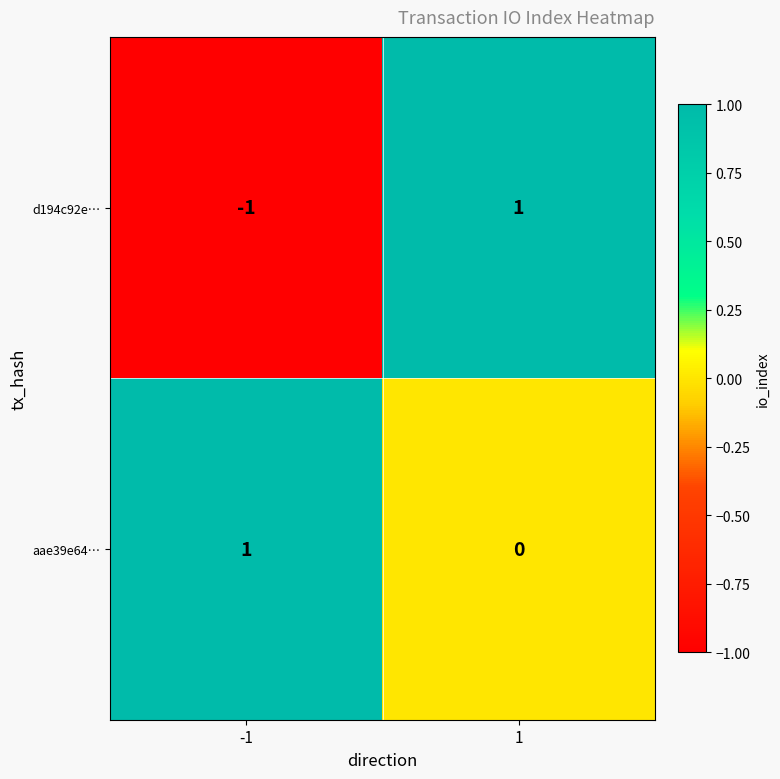

Count the number of categories in the chart.

2